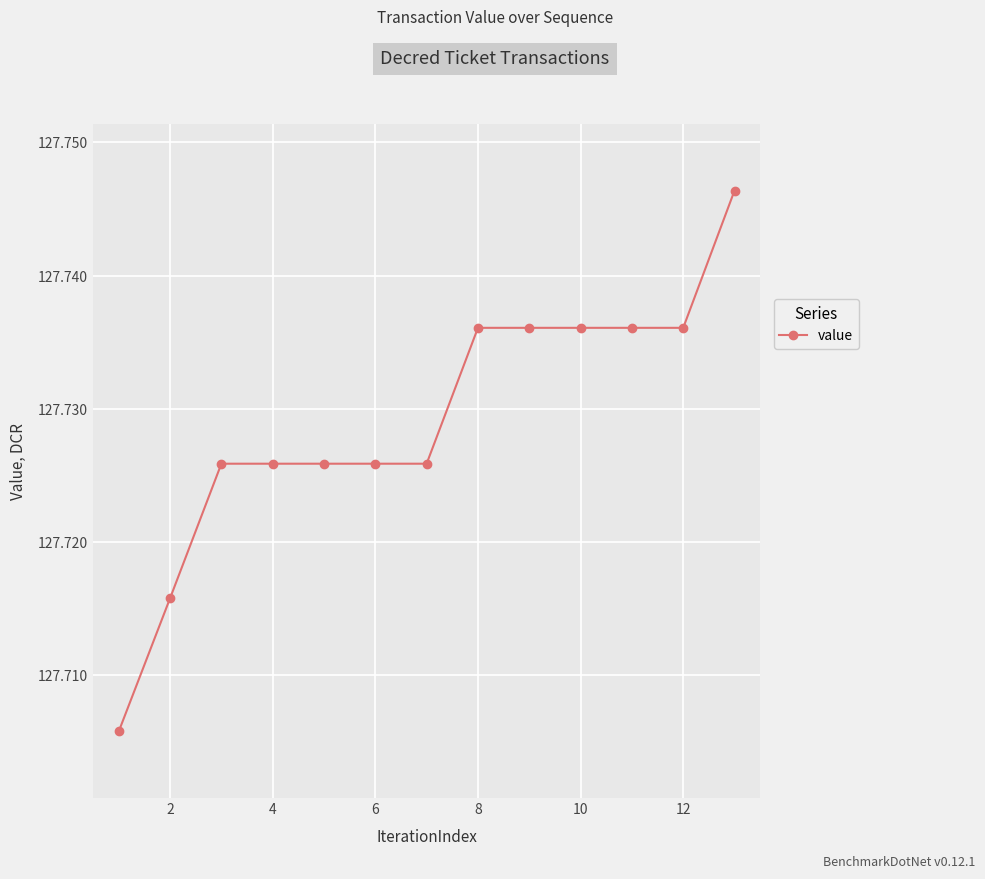

What is the sum of all values?

1660.5